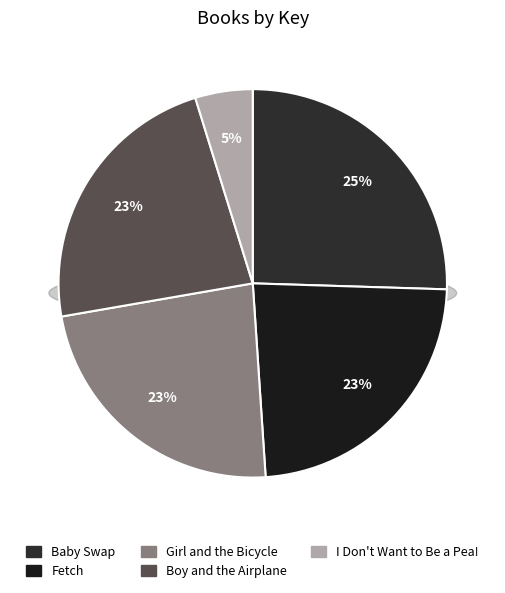

Between I Don't Want to Be a Pea! and Girl and the Bicycle, which is larger?

Girl and the Bicycle